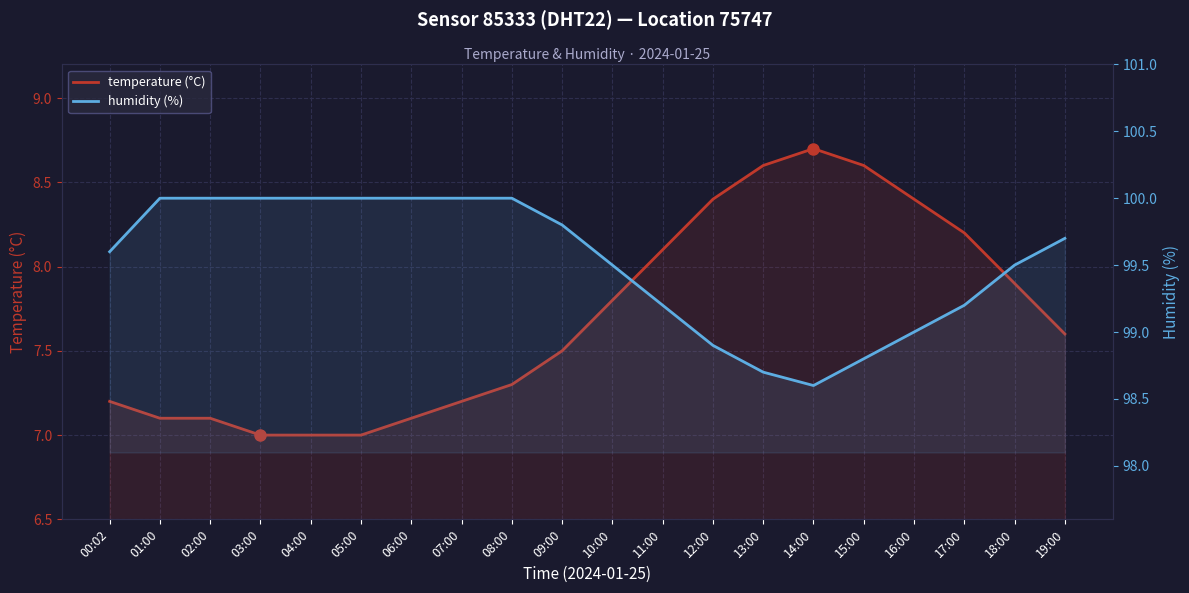

What is the value of the temperature (°C) point at the 3rd from the left?

7.1